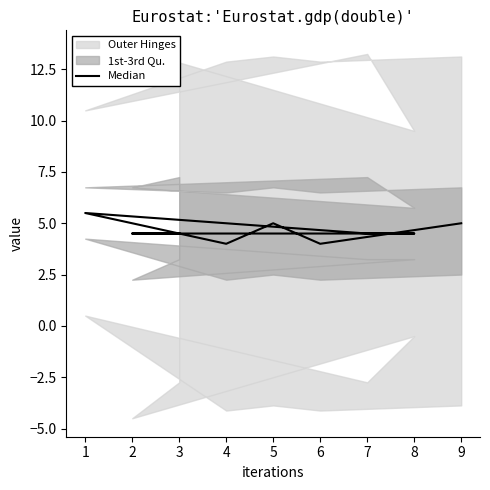

Is this an area chart (filled region under the line)?

No